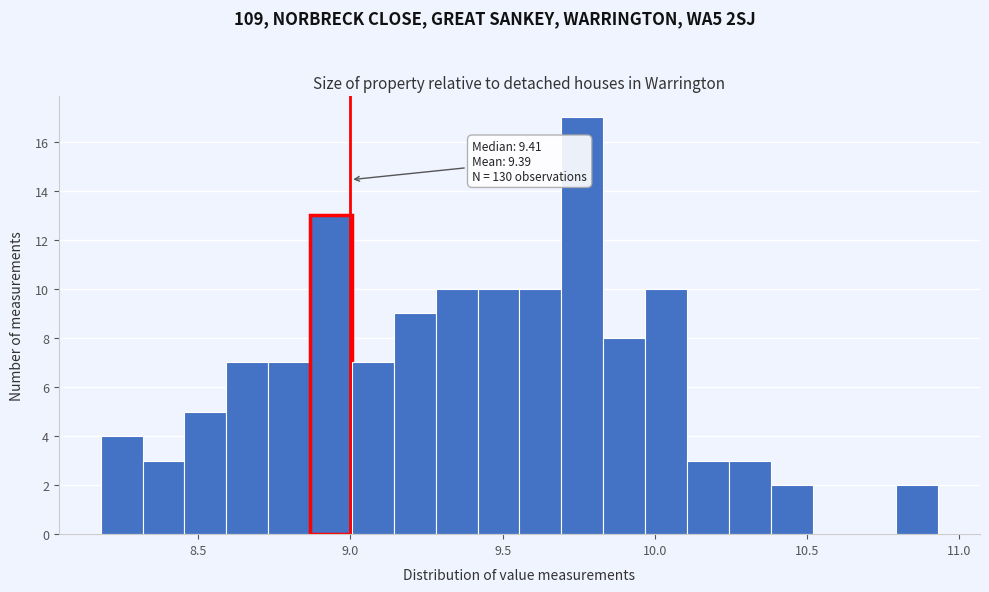

Read against the x-axis, roughly where is the centre of the tallest bar?

9.75